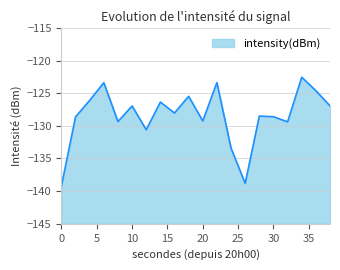

List the labels in order of value, smallest first.

0, 26, 24, 12, 32, 8, 20, 2, 30, 28, 16, 10, 38, 14, 4, 18, 36, 6, 22, 34